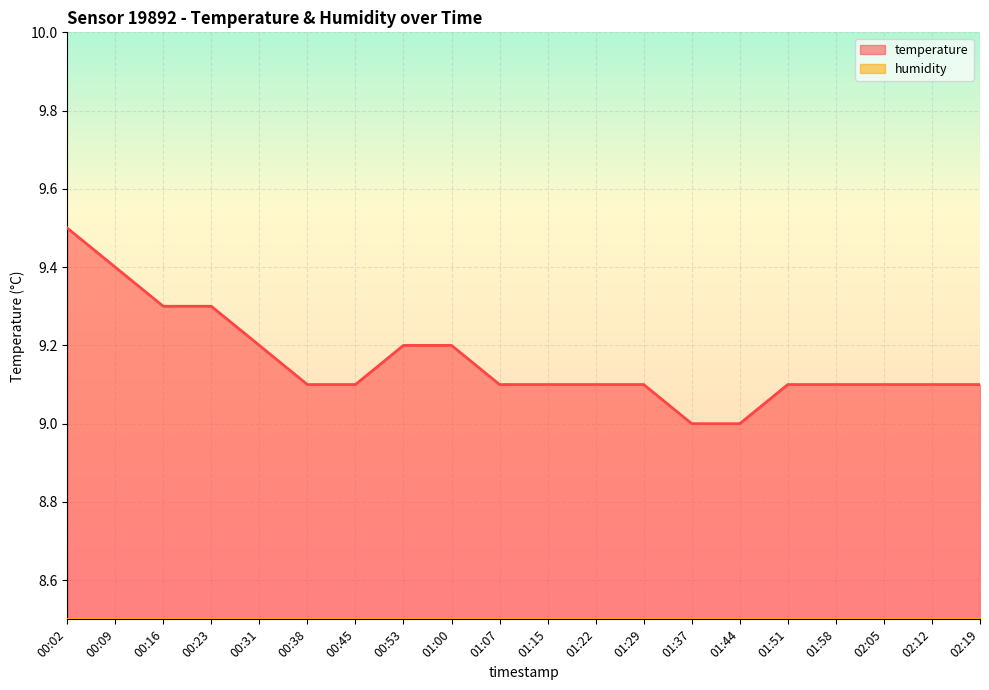

Rank the categories by value from lowest to highest.

01:37, 01:44, 00:38, 00:45, 01:07, 01:15, 01:22, 01:29, 01:51, 01:58, 02:05, 02:12, 02:19, 00:31, 00:53, 01:00, 00:16, 00:23, 00:09, 00:02